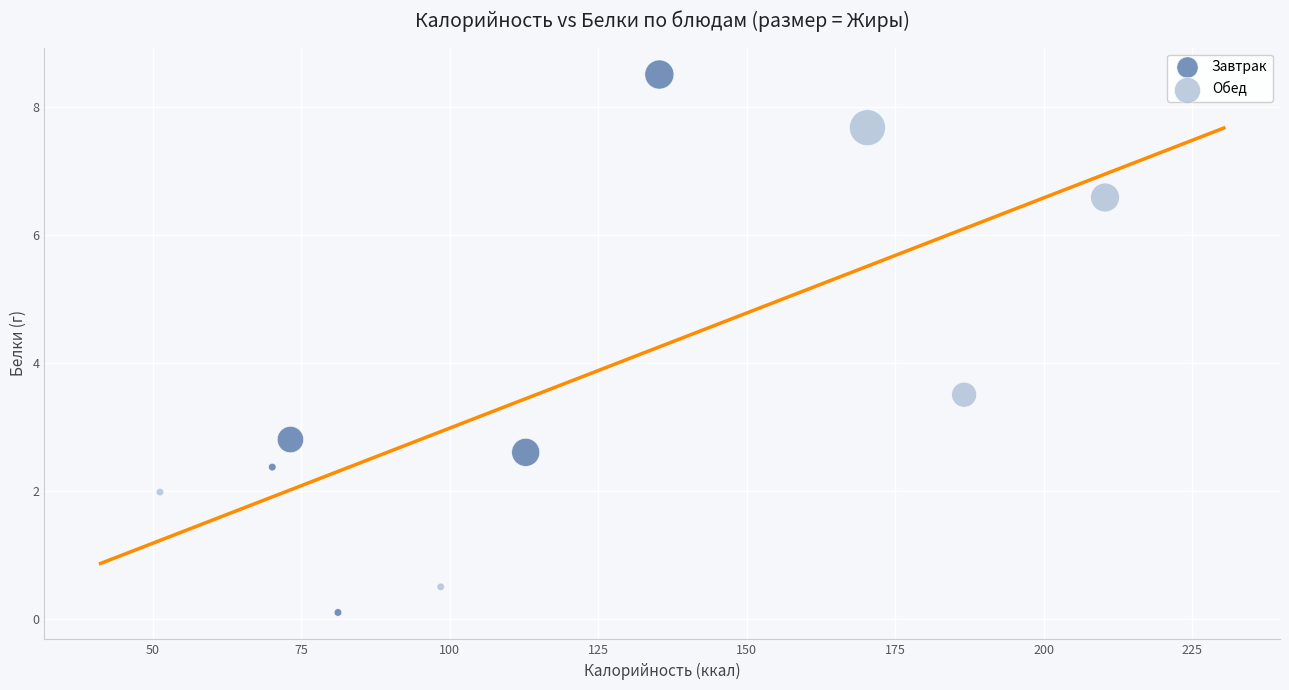

Which series reaches the minimum Y coordinate?

Завтрак